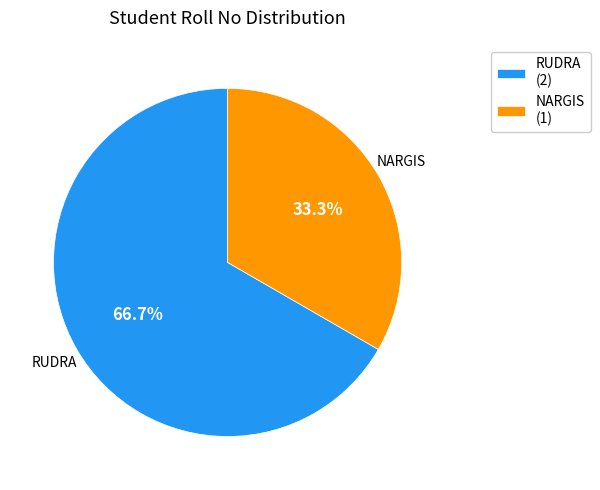

Rank the categories by value from highest to lowest.

RUDRA, NARGIS